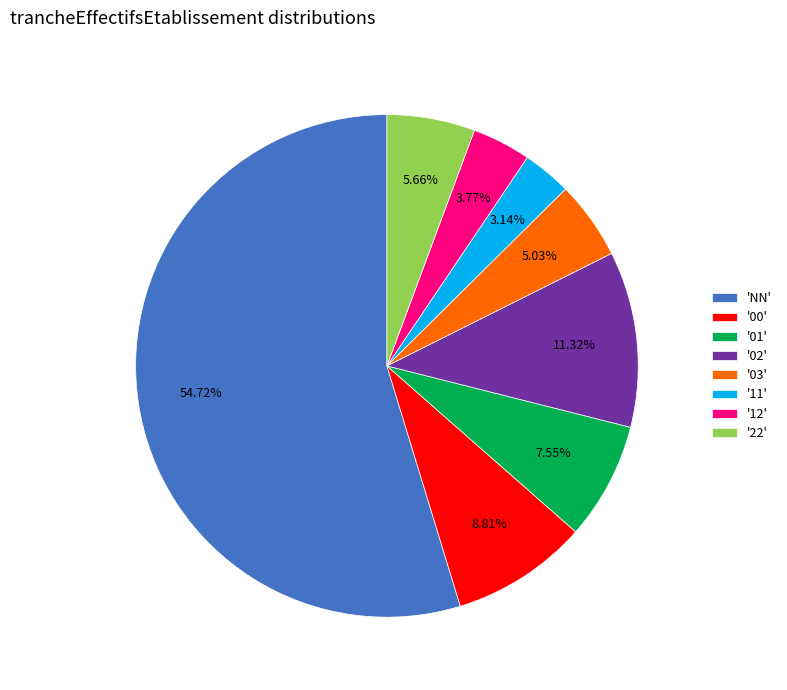

Which has a higher value, '00' or '11'?

'00'